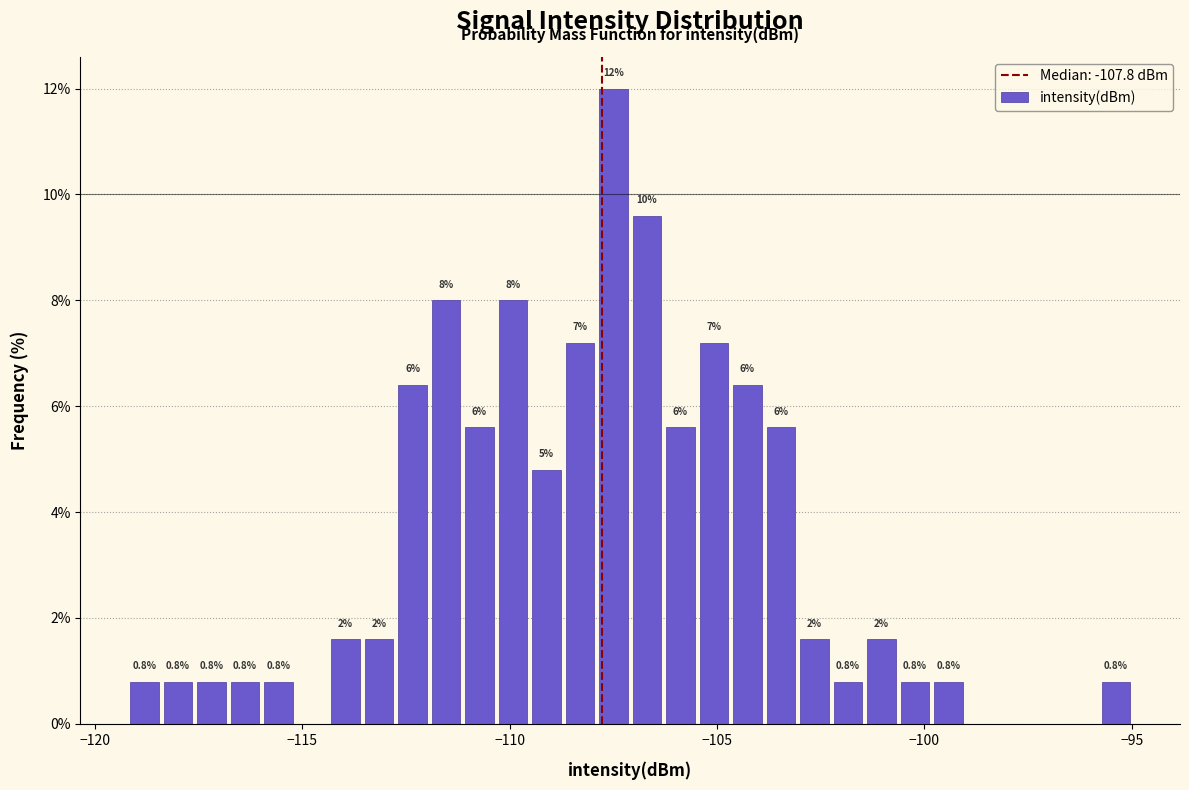

Read against the x-axis, roughly where is the centre of the tallest bar?

-107.5